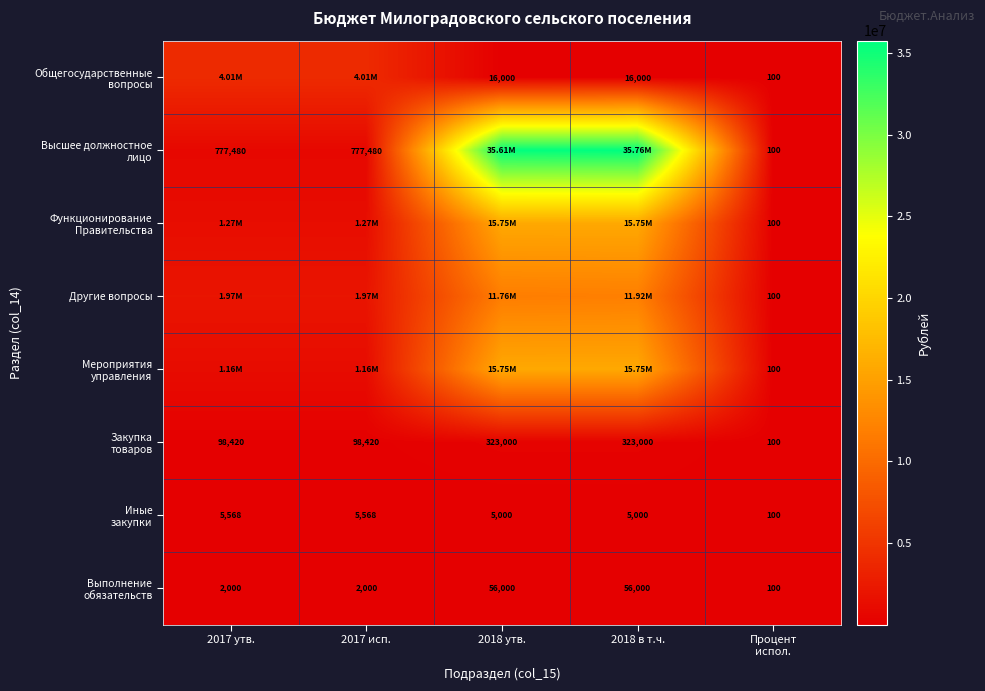

Which series has the largest total across all categories?

Высшее должностное лицо